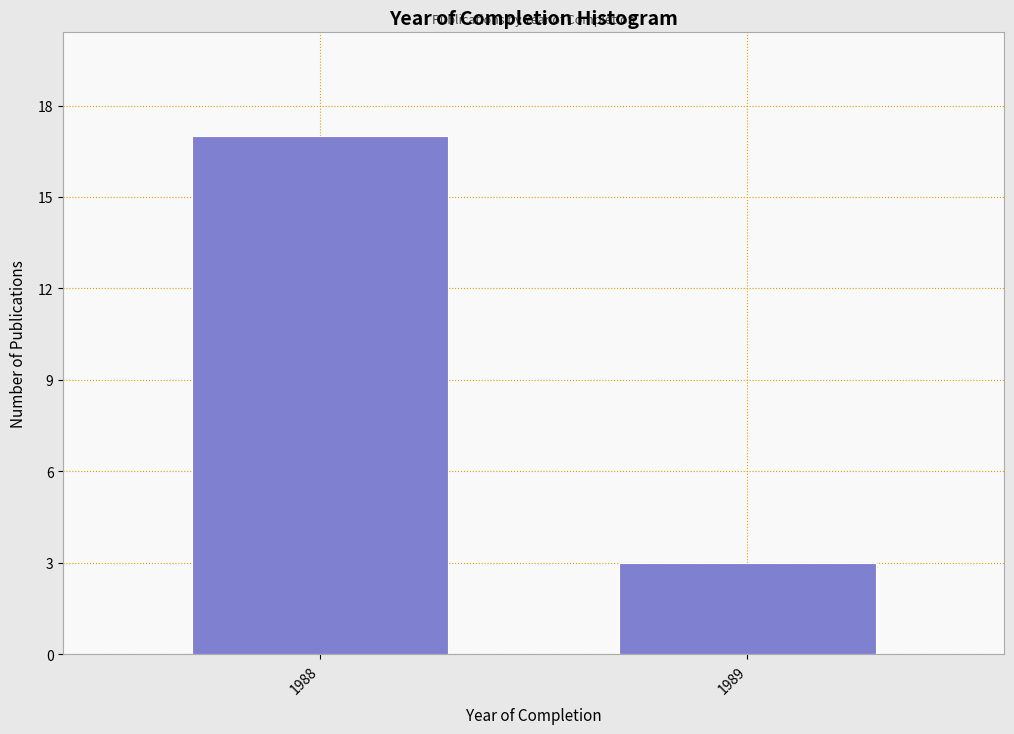

Reading right to left, transcribe all the data shown in this chart.

3	17